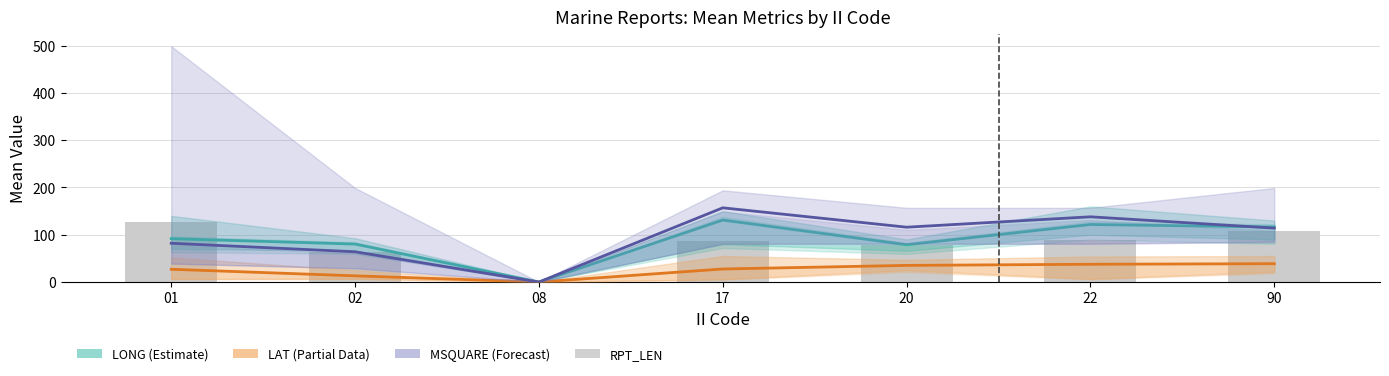

At 08, list the series in order from smallest to largest.

LONG (Estimate), LAT (Partial), MSQUARE (Forecast), RPT_LEN